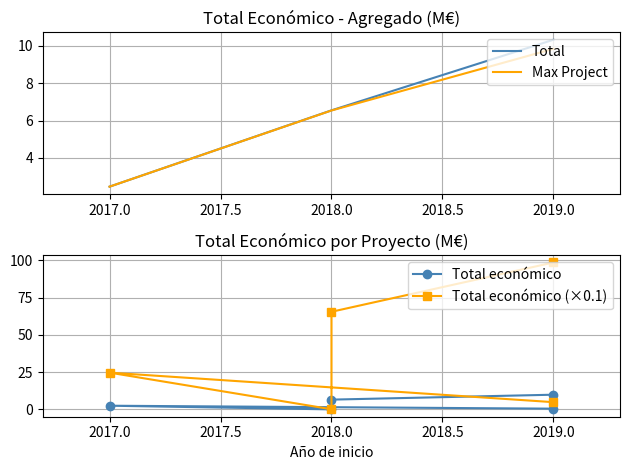

Rank the categories by Total value from lowest to highest.

2017.0, 2018.0, 2019.0